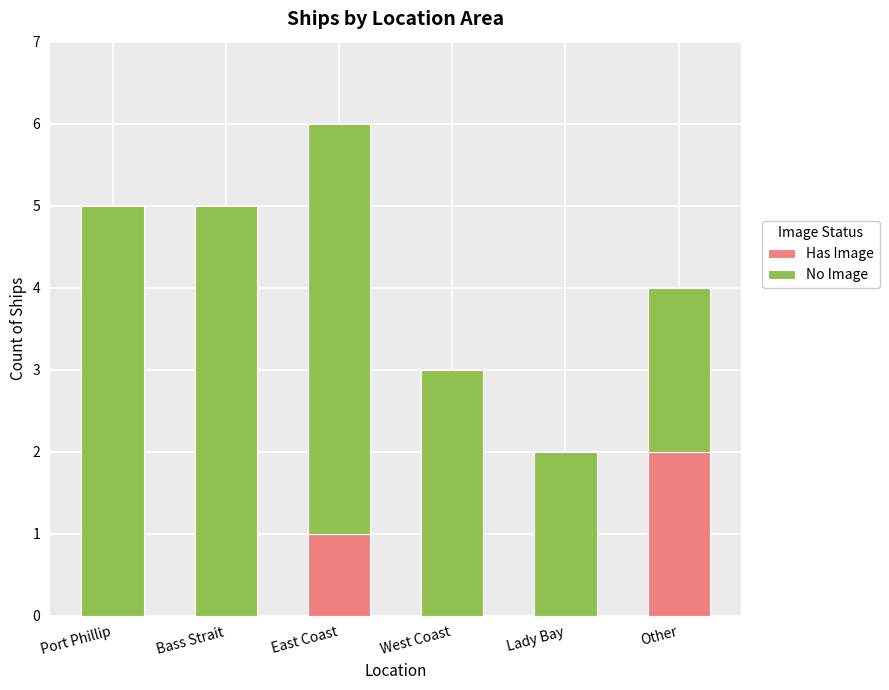

What is the total value across all series at Port Phillip?

5